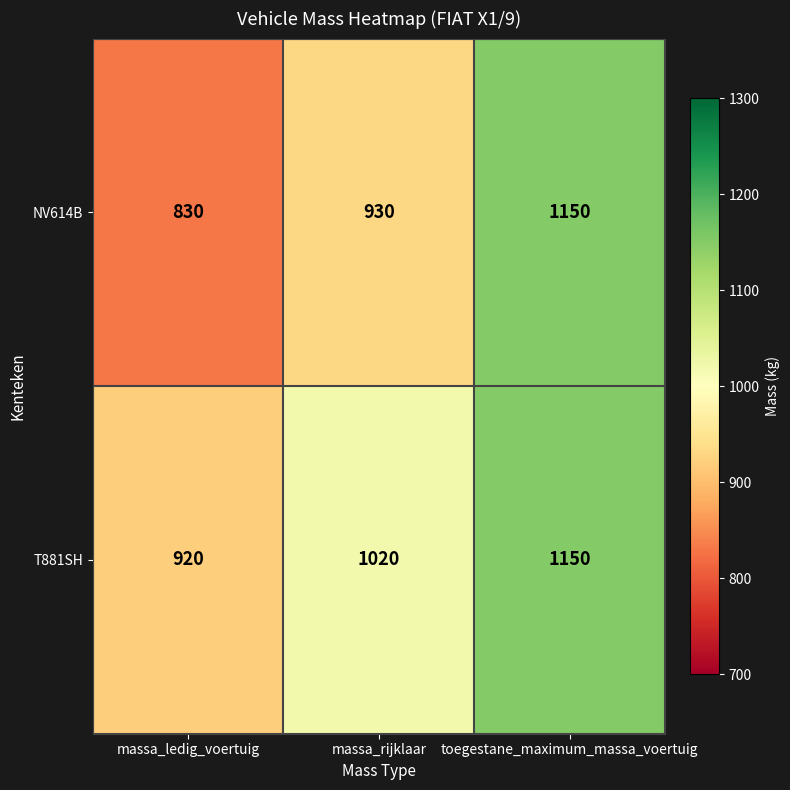

Is it true that NV614B equals 516 at massa_ledig_voertuig?

False